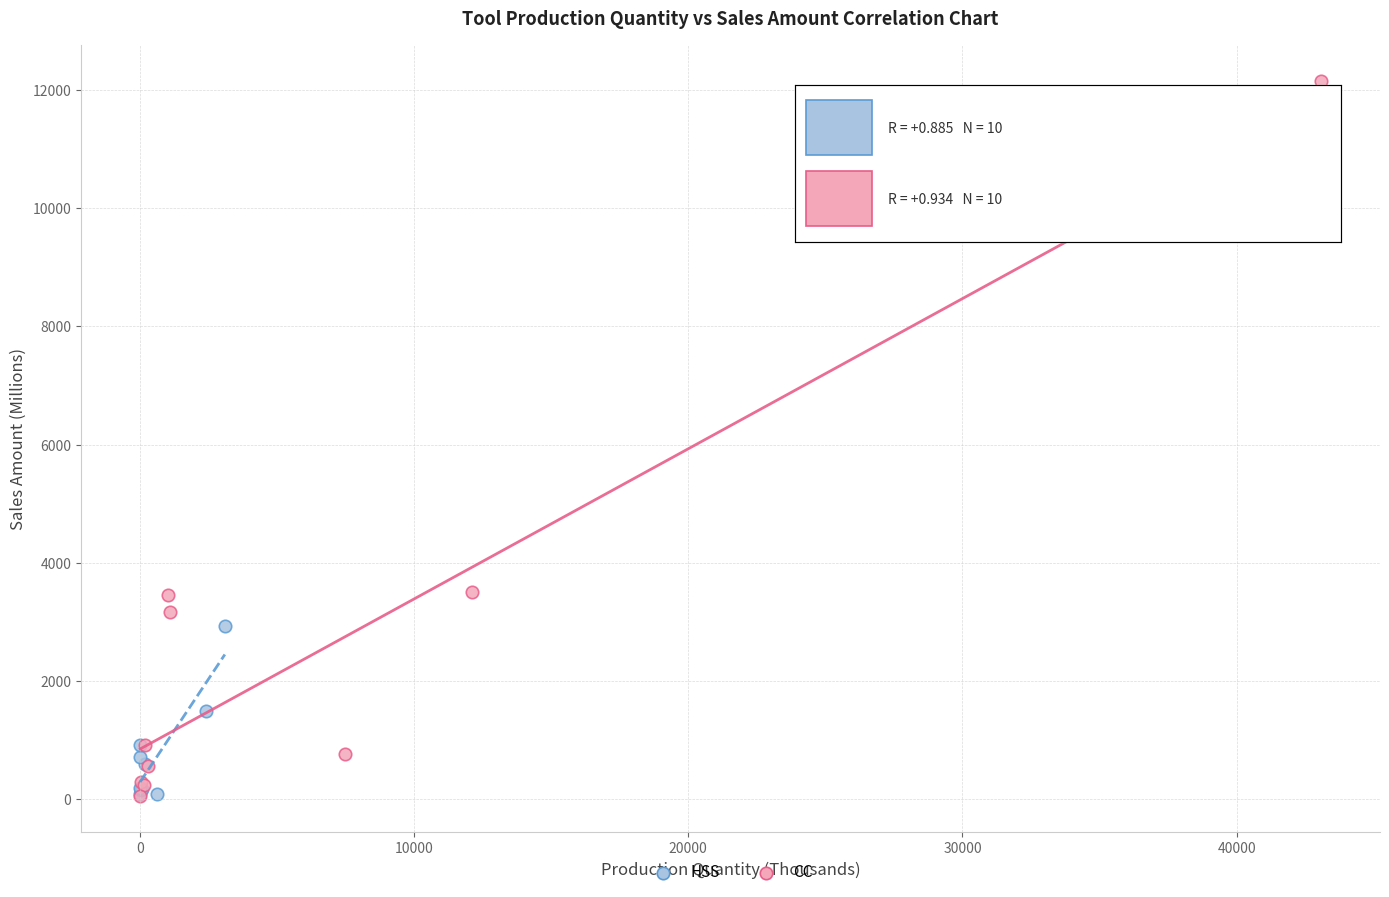

What are all the series names shown in the legend?

HSS, CC